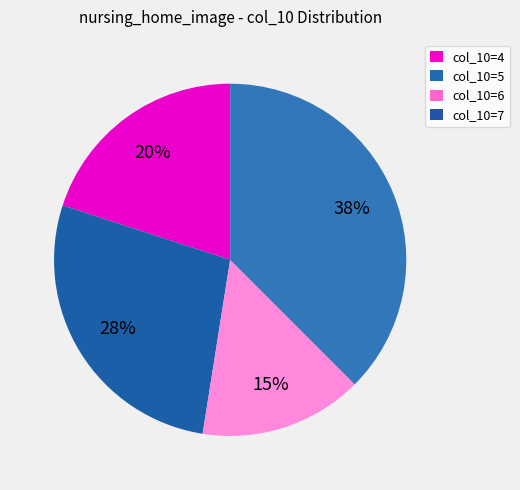

What is the largest slice in the pie chart?

col_10=7